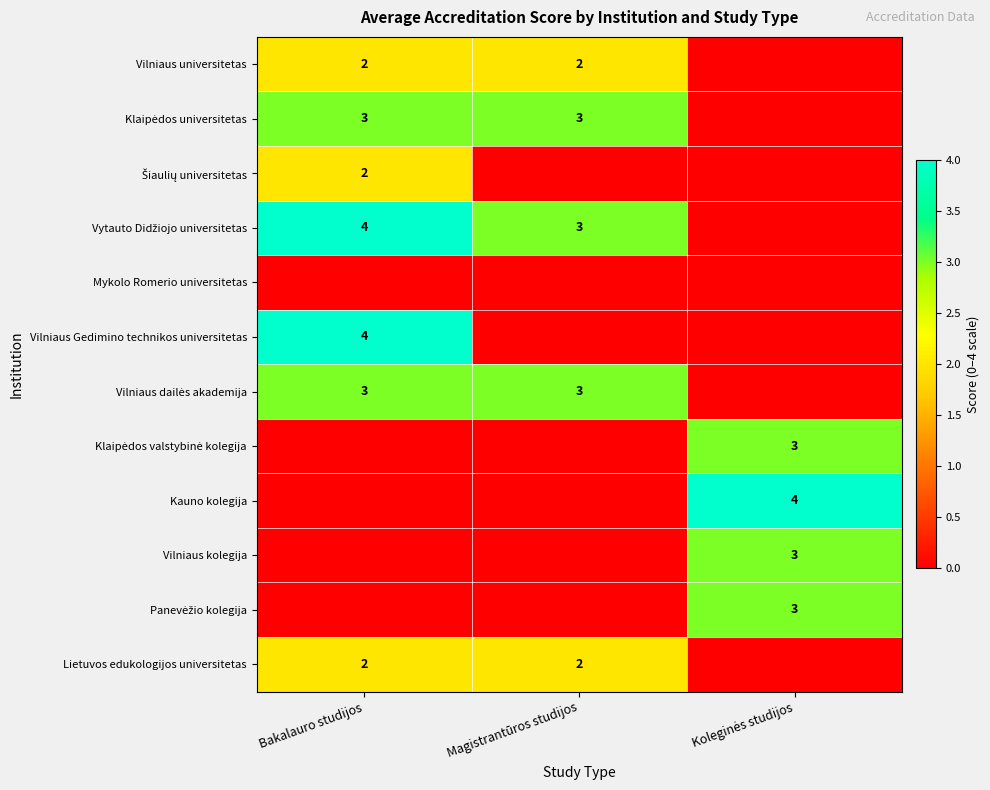

How many series are shown in this chart?

12